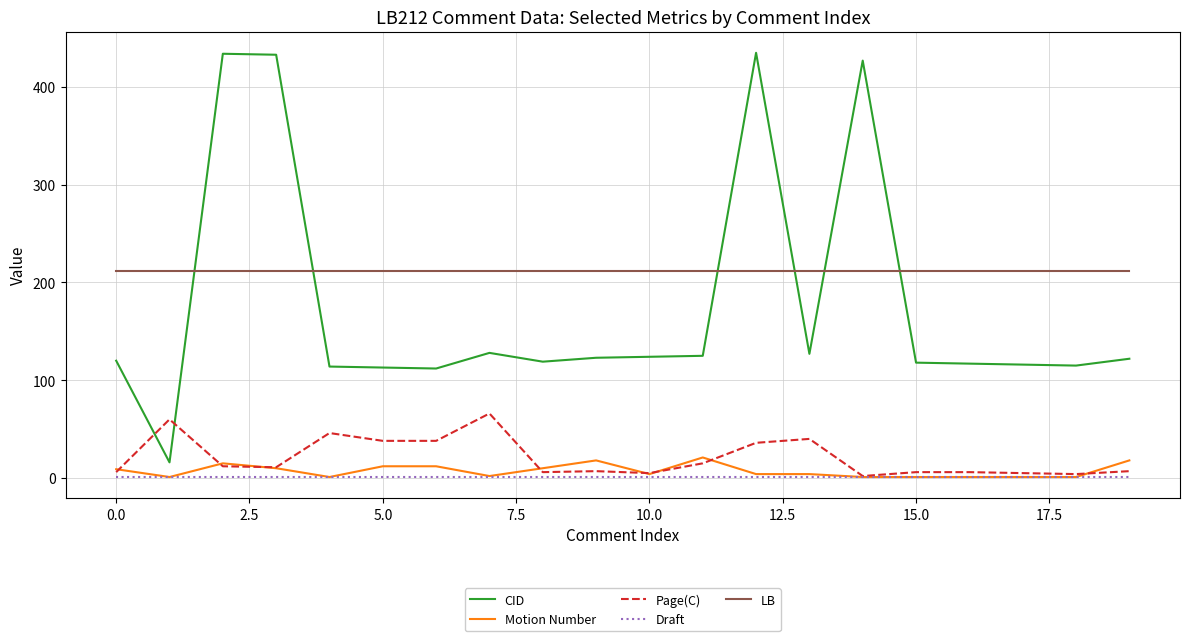

What is the maximum value for CID?

435